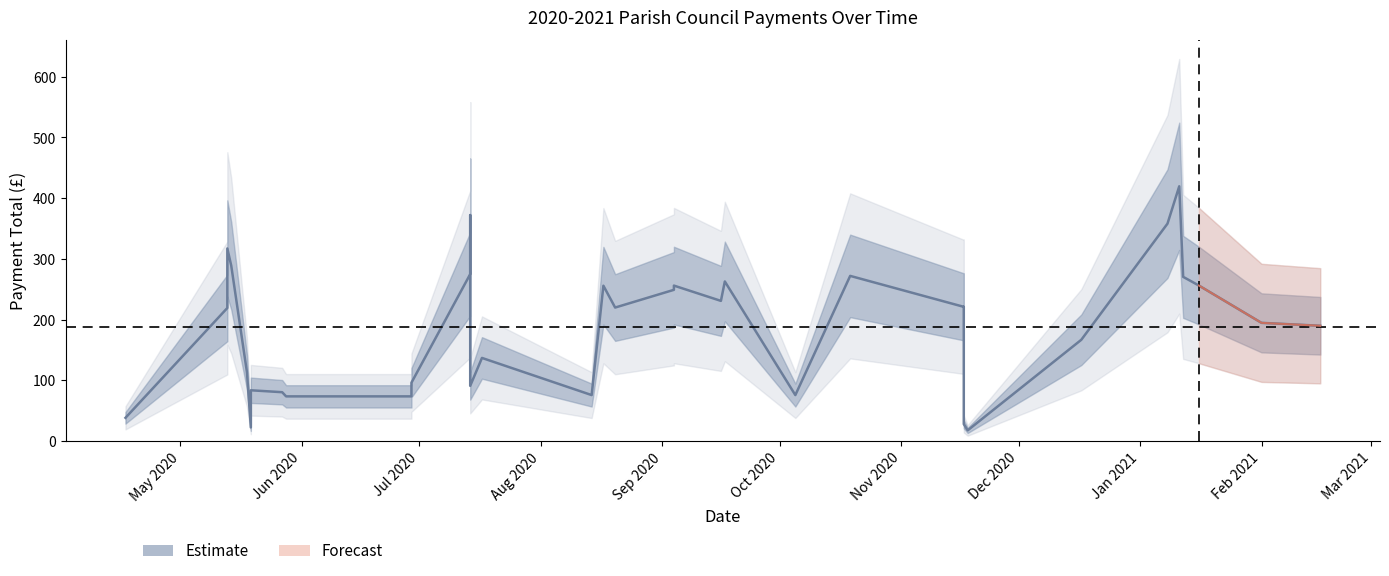

How many points are lower than both their immediate neighbors (excluding endpoints)?

8